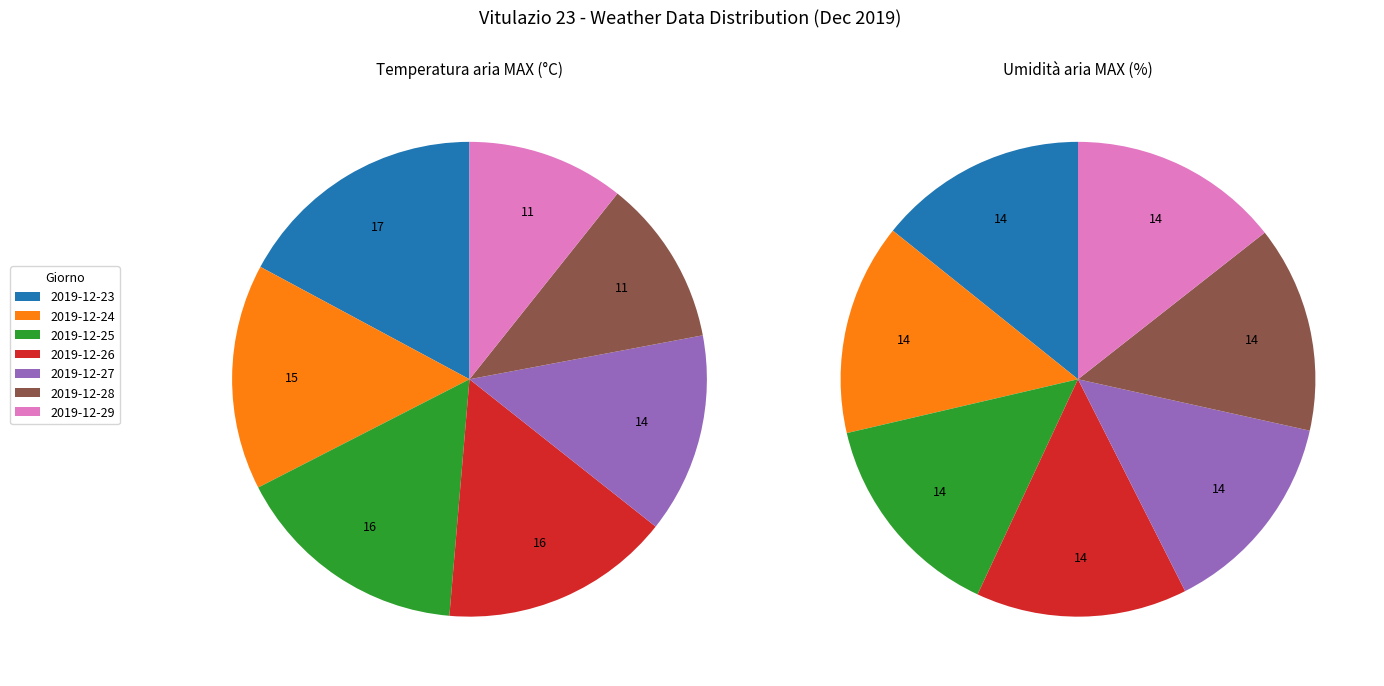

What is the change in value from 2019-12-23 to 2019-12-24?

-1.7